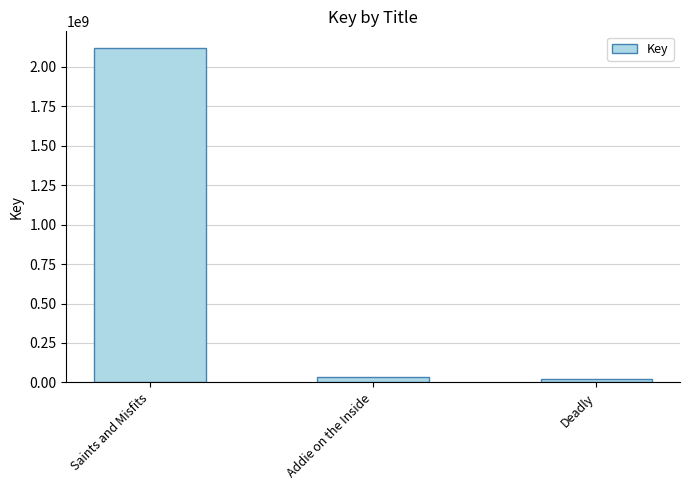

What is the label of the 1st bar from the right?

Deadly